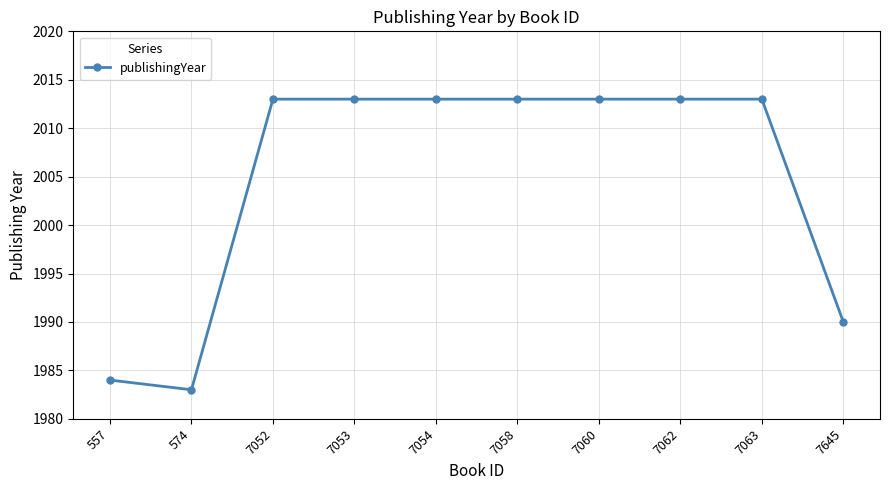

Reading left to right, what are all the values shown in this chart?

1984	1983	2013	2013	2013	2013	2013	2013	2013	1990